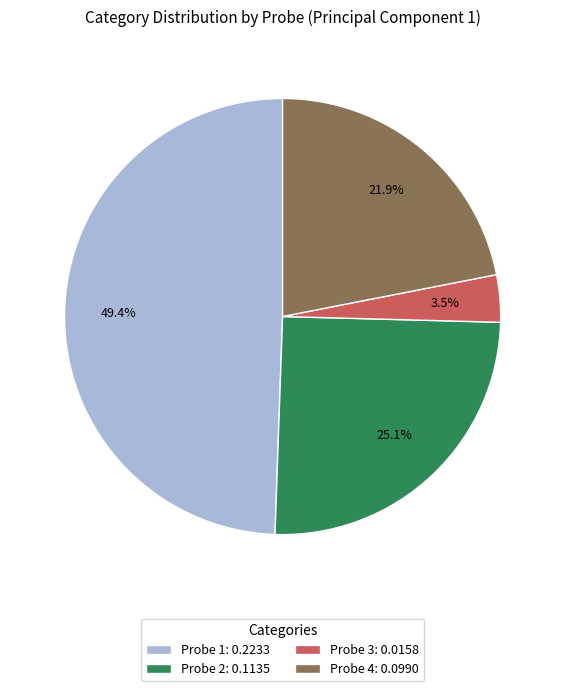

How much of the chart is everything except Probe 2: 0.1135?

74.9%